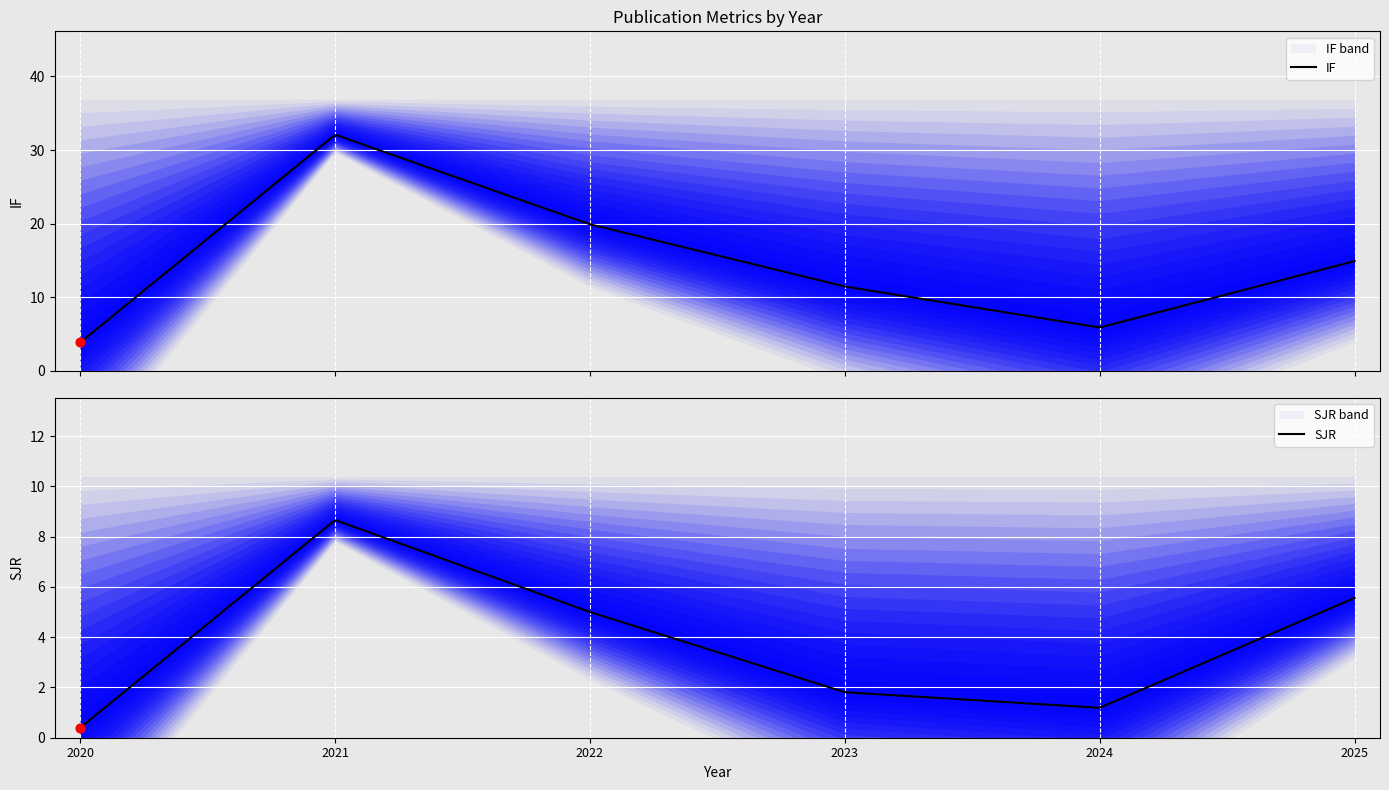

At how many categories does at least one series exceed 22?

1